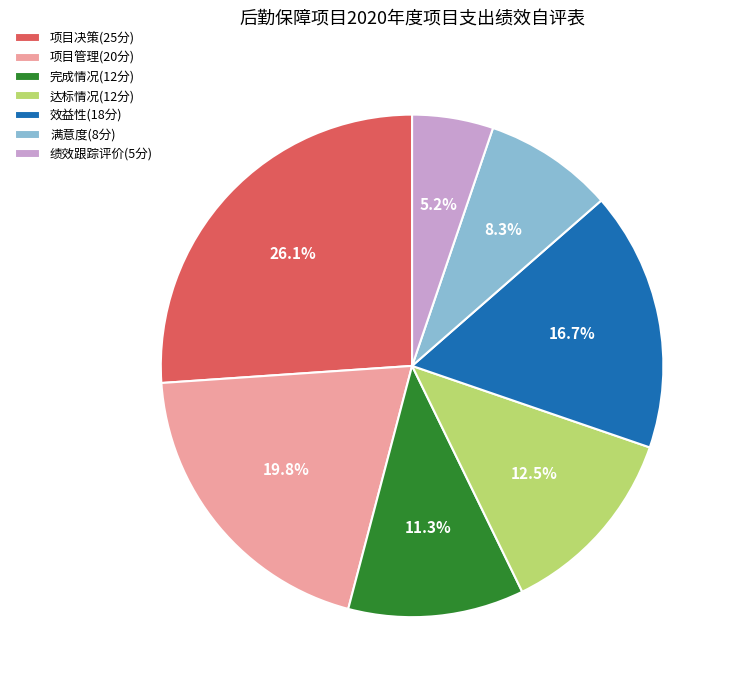

To the nearest percent, what percentage of the pie is 效益性(18分)?

17%